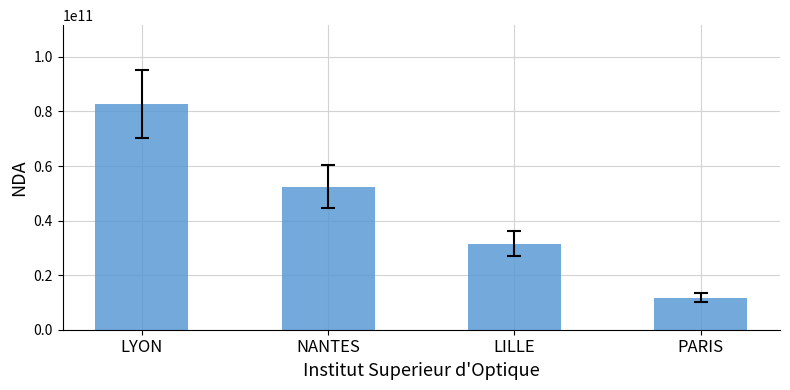

True or false: the data shows 41684030953 at LILLE.

False